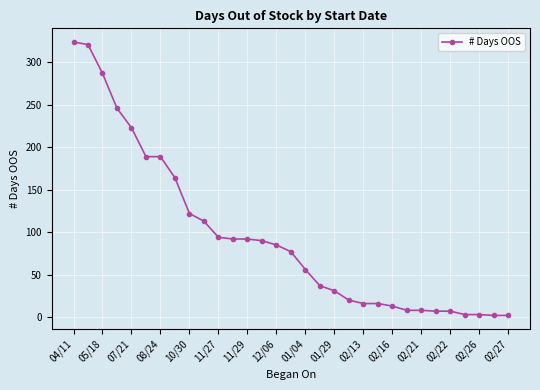

What is the maximum value shown in the chart?

324